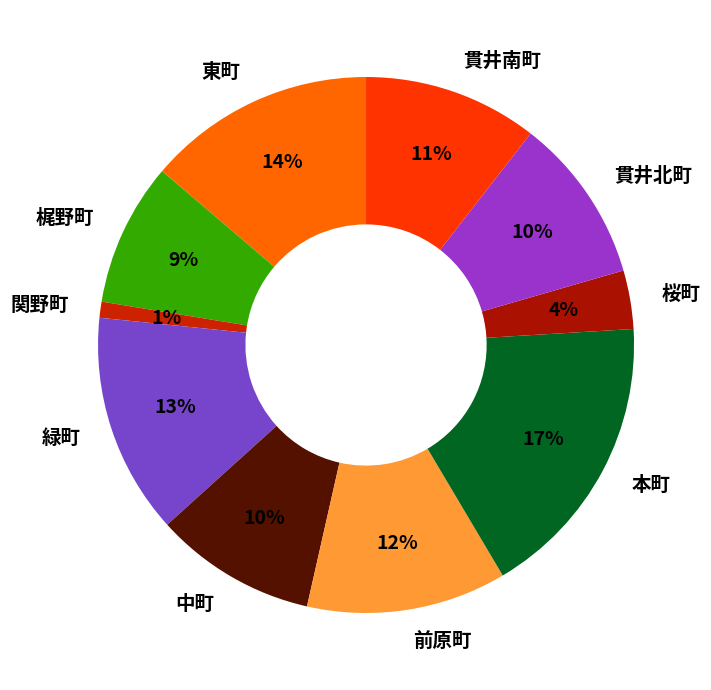

What is the smallest slice in the pie chart?

関野町